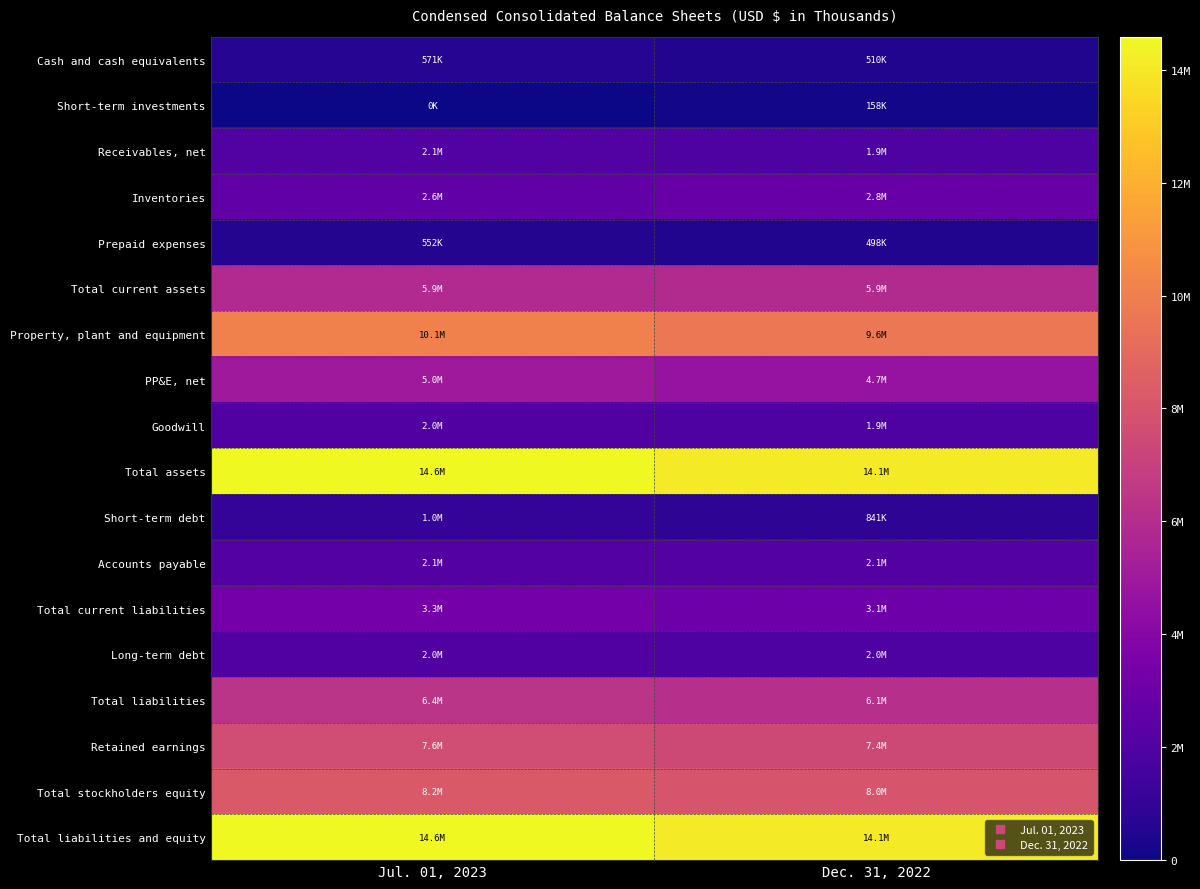

Between Dec. 31, 2022 and Jul. 01, 2023, which is larger?

Jul. 01, 2023